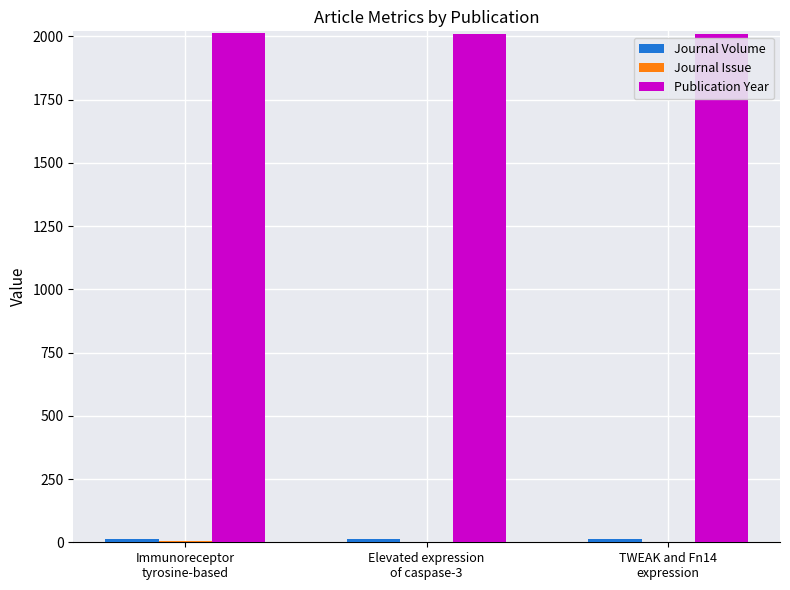

Which series has the largest total across all categories?

Publication Year